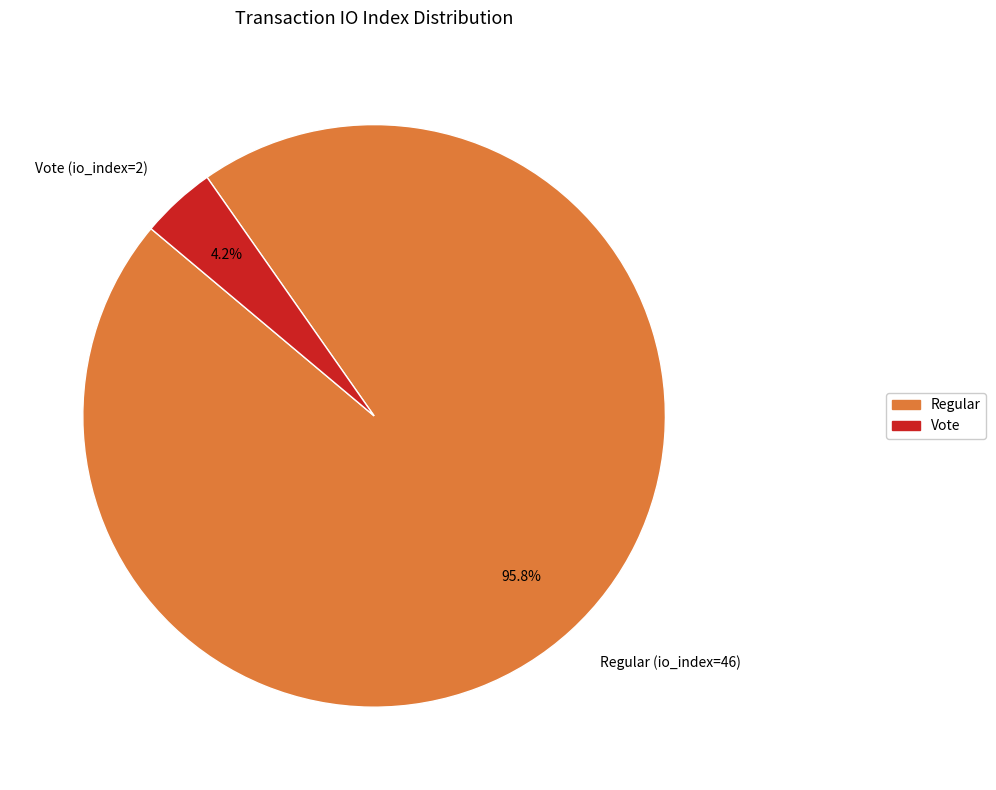

Is Vote (io_index=2) the majority of the pie?

No